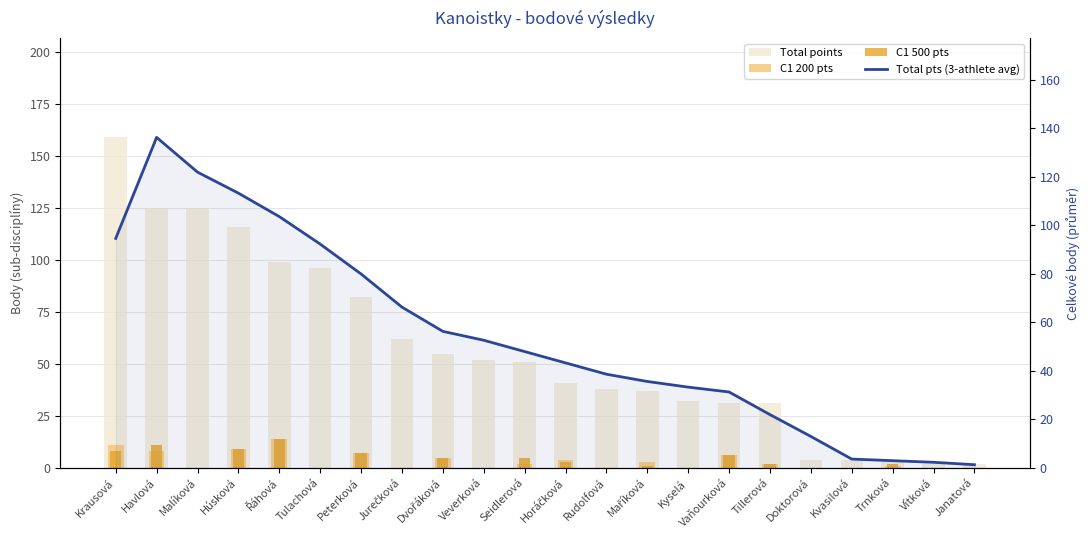

What is the spread (max minus min) of values at Janatová?

2.0